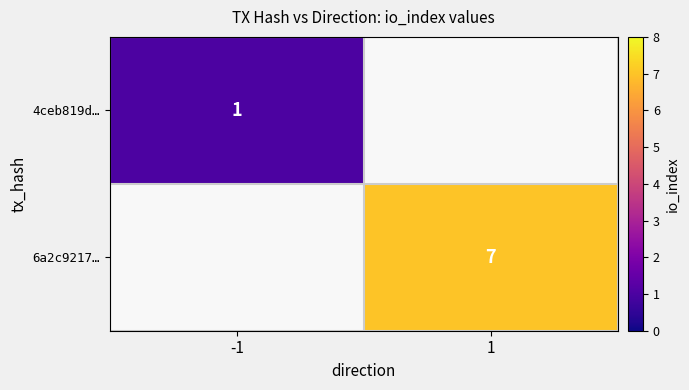

Count the number of categories in the chart.

2